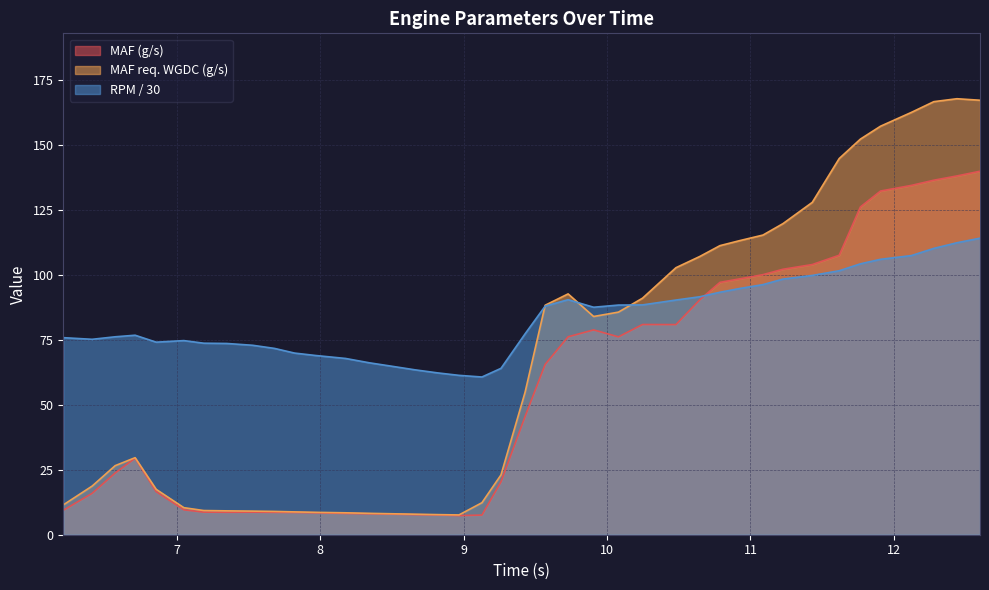

At which label does RPM (rpm) first exceed 77?

9.428